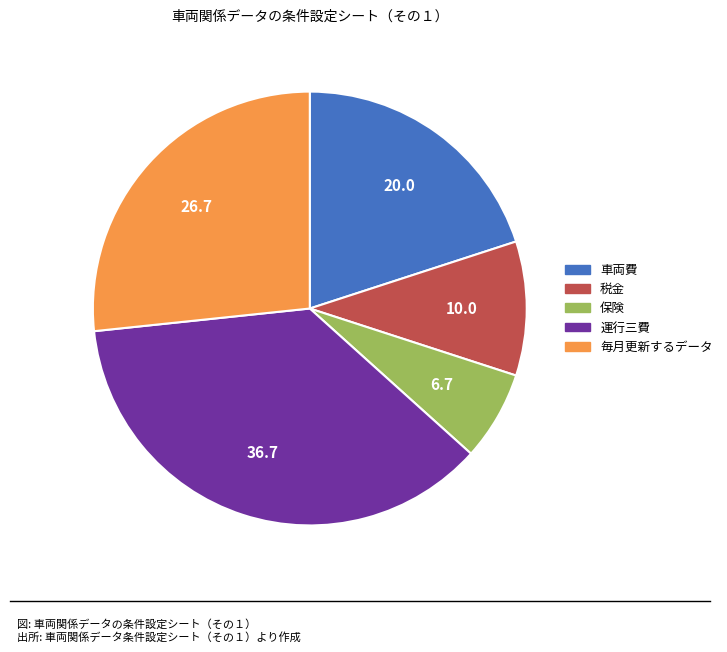

How many slices are in this pie chart?

5